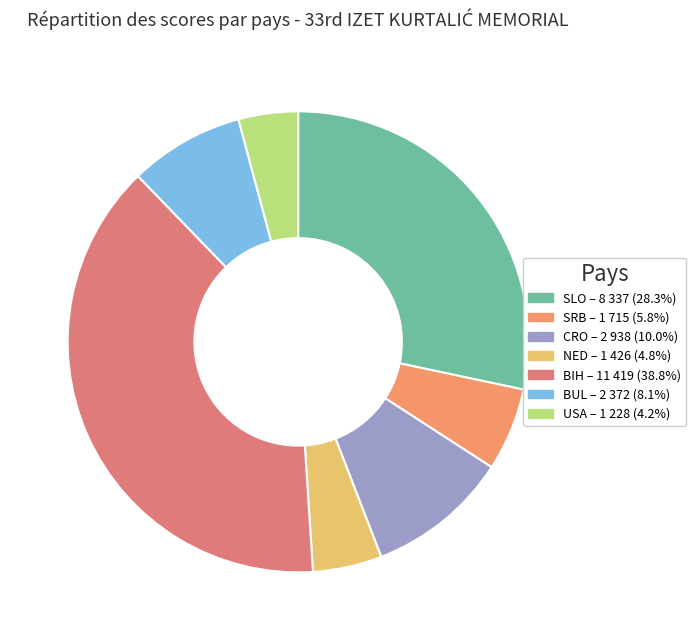

True or false: SLO accounts for 36% of the total.

False